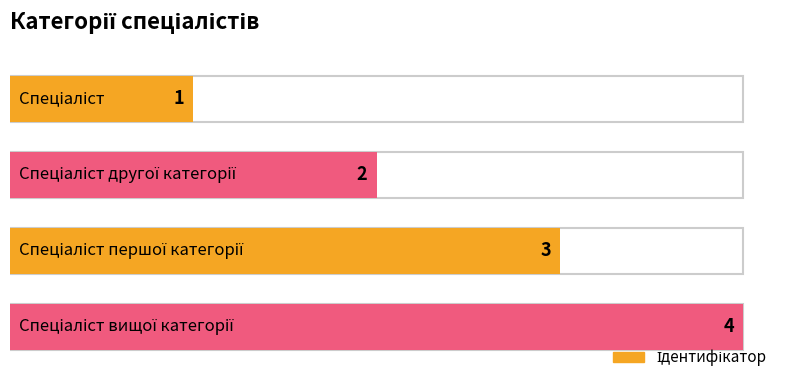

How many bars are there in total?

4